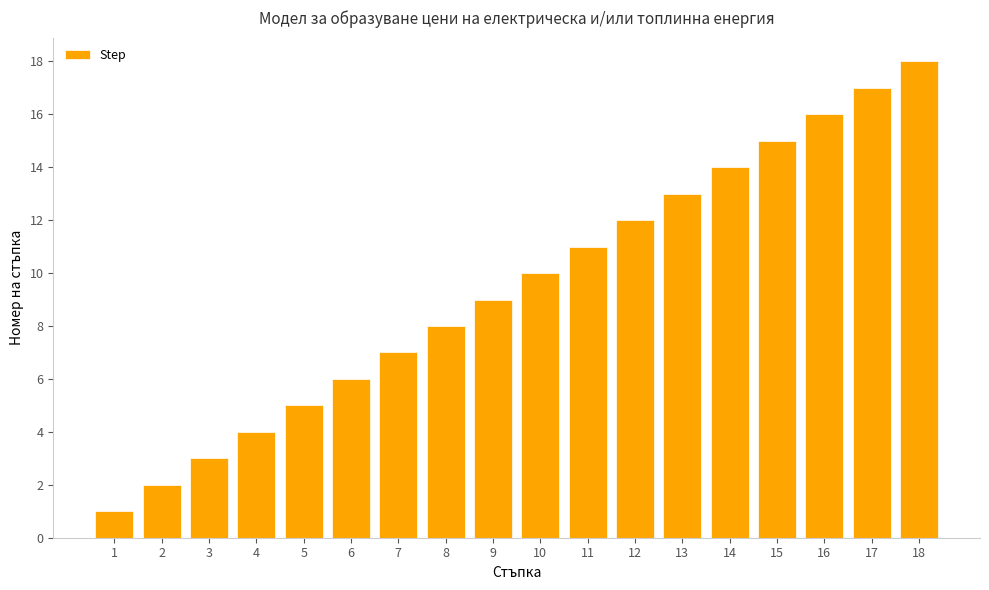

The chart shows a value of 21 at 15. True or false?

False